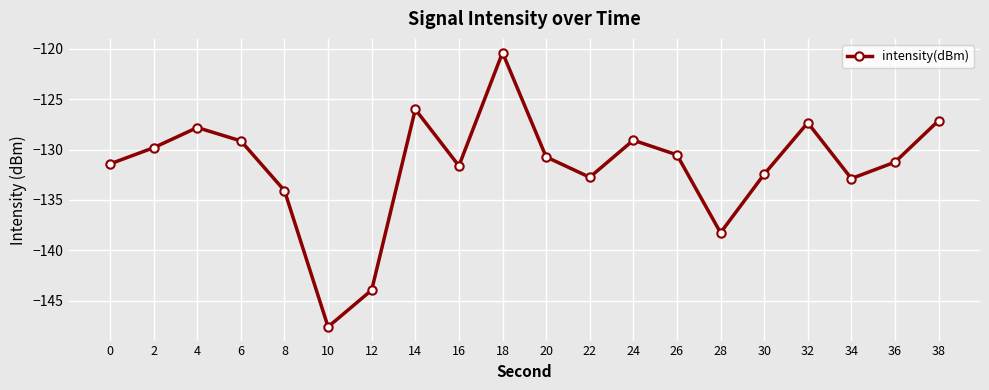

How many values exceed -130?

8